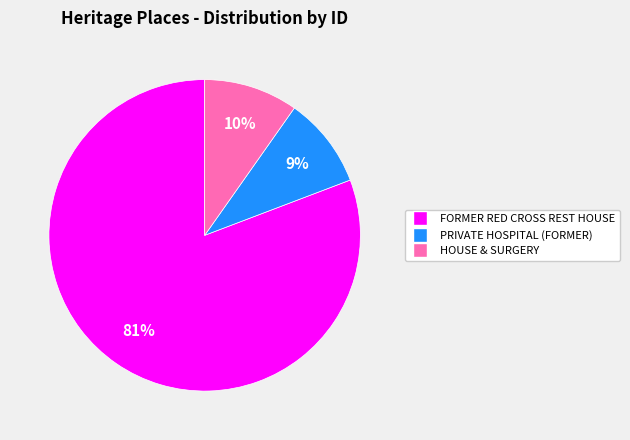

What percentage is the PRIVATE HOSPITAL (FORMER) slice, to the nearest percent?

9%